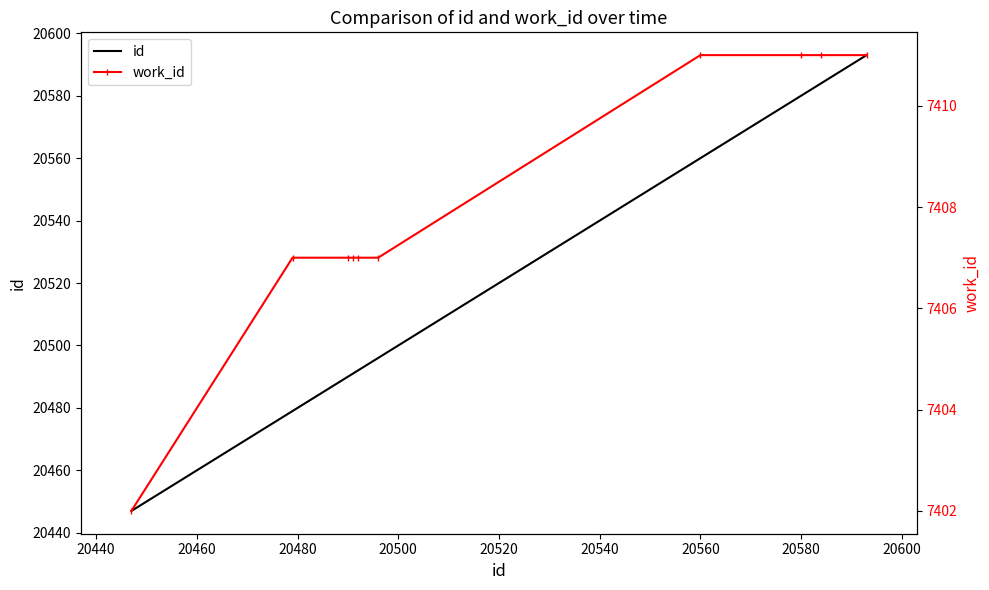

How many lines are shown in the chart?

2